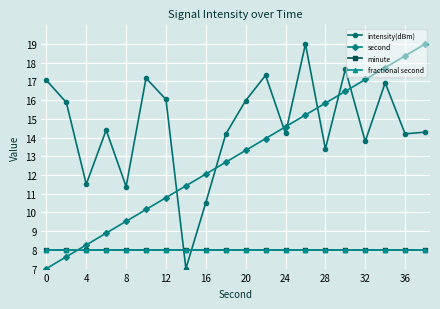

Does the chart have visible grid lines?

Yes